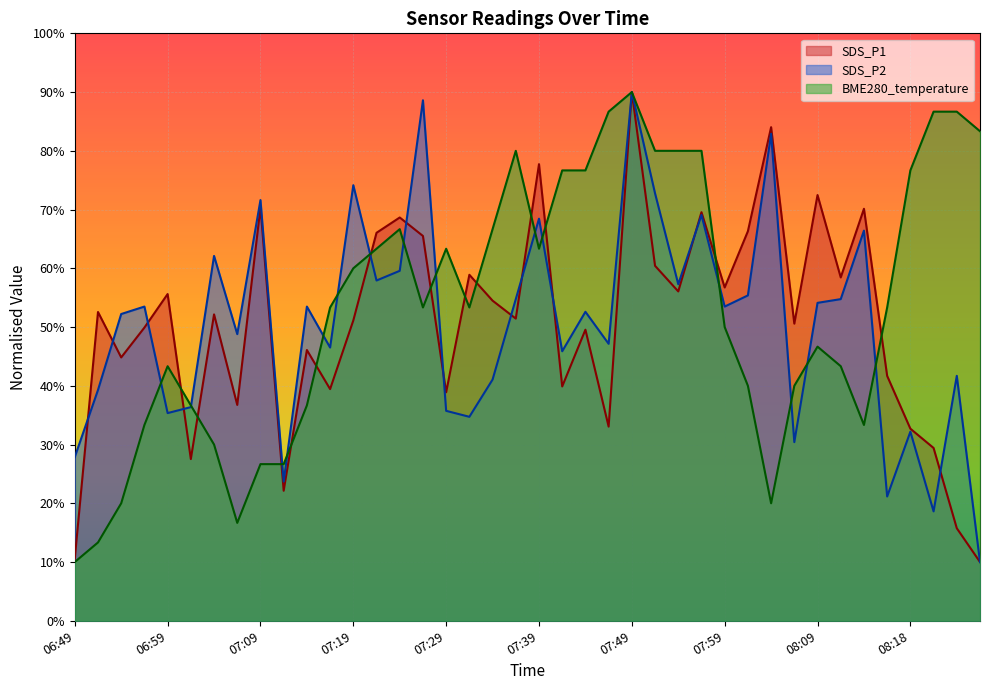

The SDS_P2 series shows 18.6 at 08:21. True or false?

True